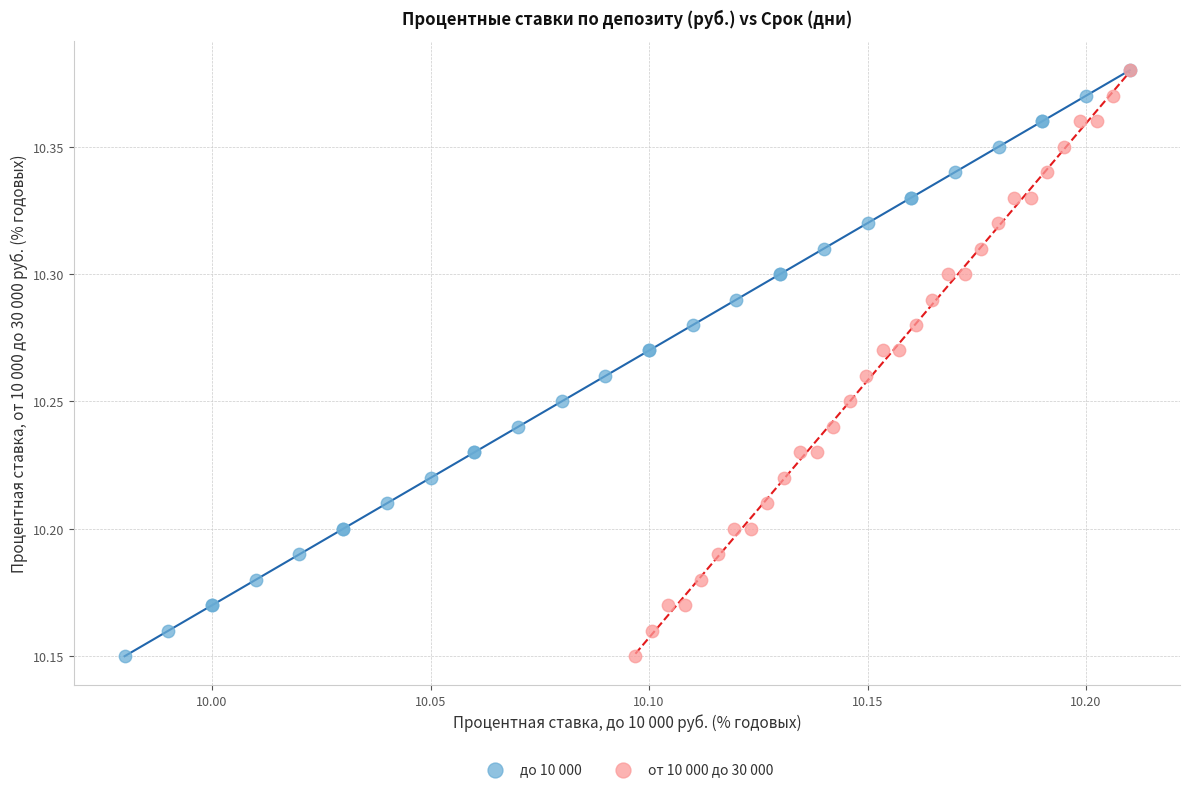

What are all the series names shown in the legend?

до 10 000, от 10 000 до 30 000